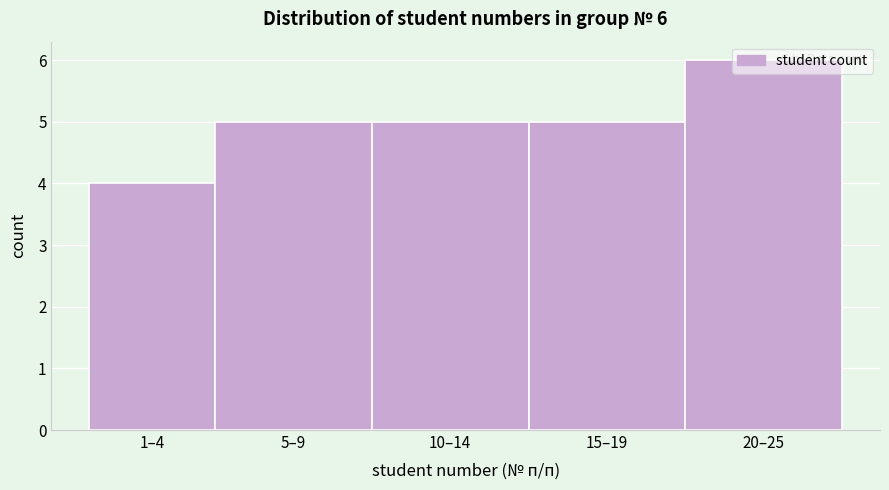

Read the value at 10–14.

5